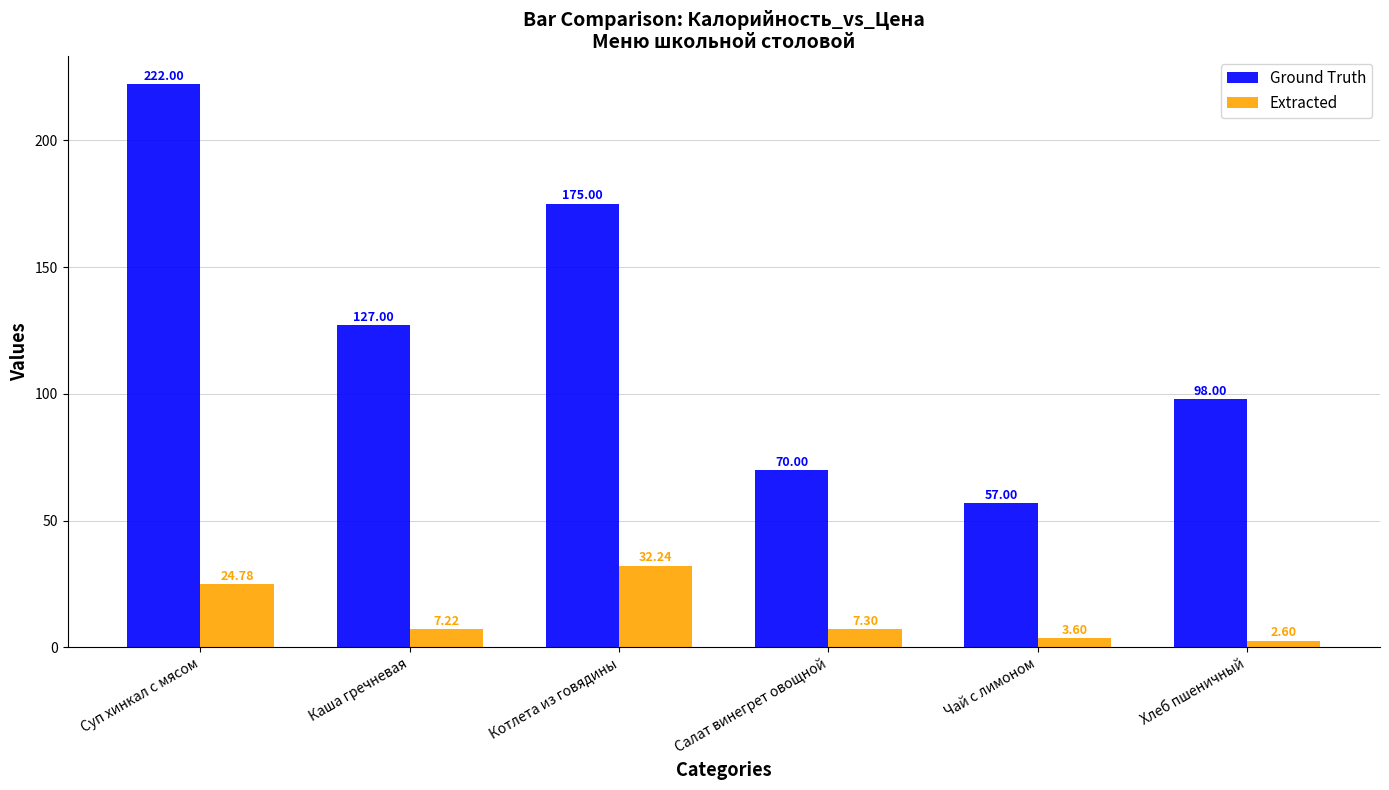

What is the label of the 4th bar from the left?

Салат винегрет овощной